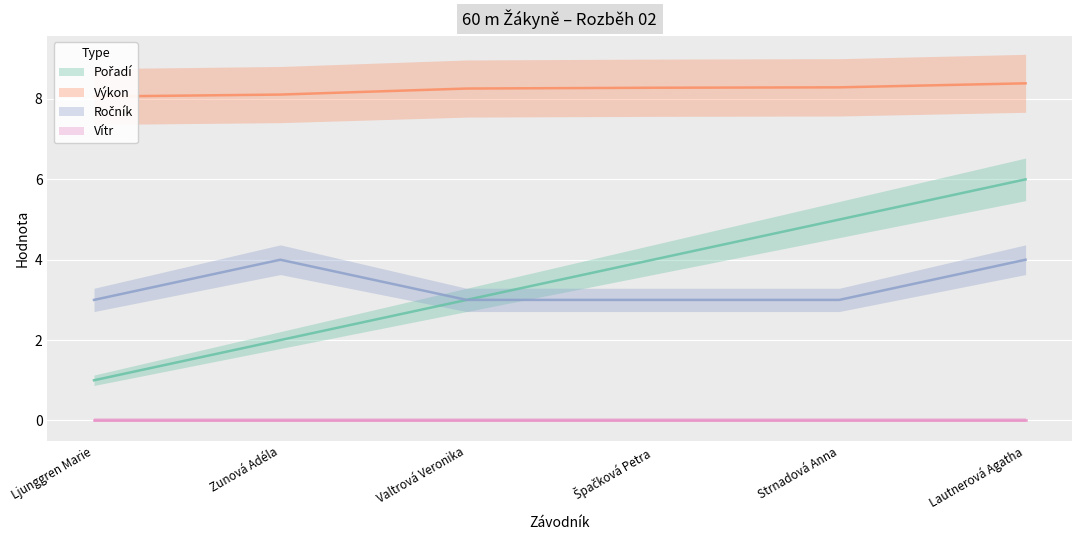

Is it true that Pořadí equals 2.3 at Strnadová Anna?

False